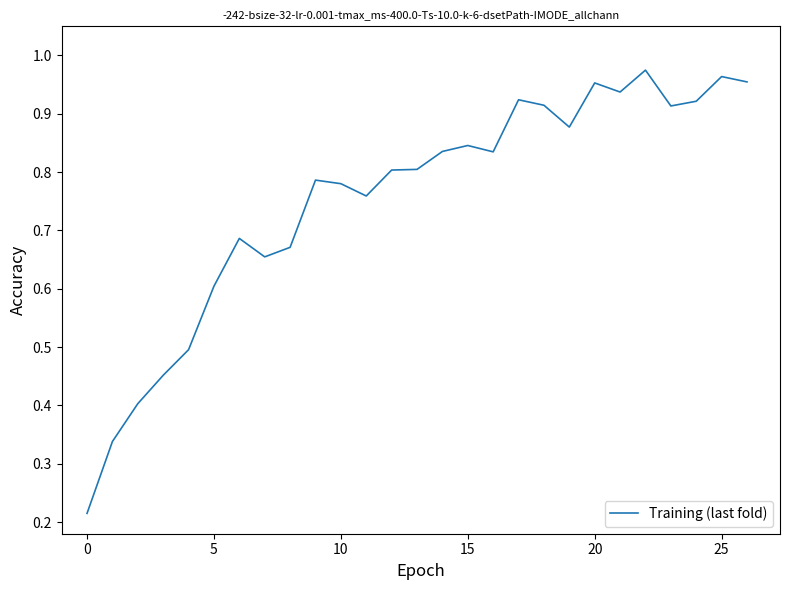

Reading right to left, what are all the values shown in this chart?

1.0	1.0	0.9	0.9	1.0	0.9	1.0	0.9	0.9	0.9	0.8	0.8	0.8	0.8	0.8	0.8	0.8	0.8	0.7	0.7	0.7	0.6	0.5	0.5	0.4	0.3	0.2